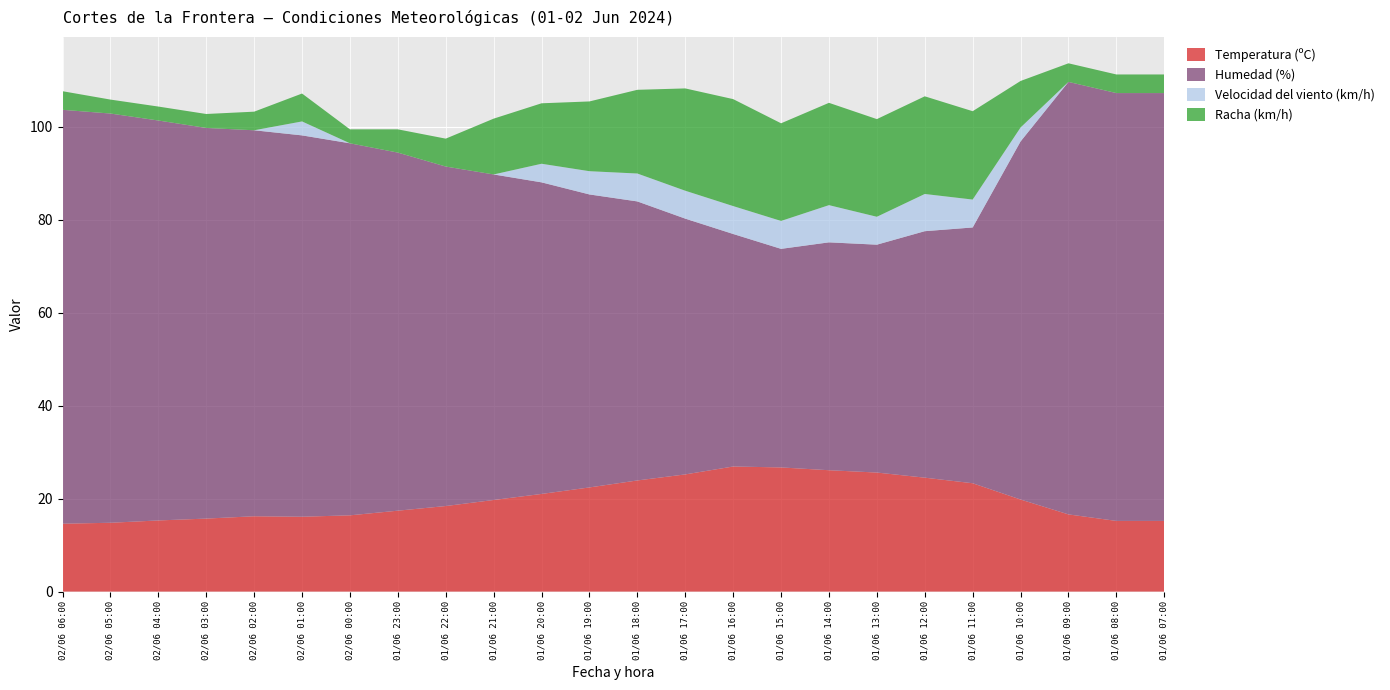

Reading right to left, what are all the values shown in this chart?

Temperatura (ºC): 15.2	15.2	16.6	19.8	23.3	24.5	25.6	26.1	26.7	26.9	25.2	23.9	22.4	21.0	19.7	18.4	17.4	16.4	16.1	16.2	15.7	15.3	14.8	14.6
Humedad (%): 92.0	92.0	93.0	77.0	55.0	53.0	49.0	49.0	47.0	50.0	55.0	60.0	63.0	67.0	70.0	73.0	77.0	80.0	82.0	83.0	84.0	86.0	88.0	89.0
Velocidad del viento (km/h): 0.0	0.0	0.0	3.0	6.0	8.0	6.0	8.0	6.0	6.0	6.0	6.0	5.0	4.0	0.0	0.0	0.0	0.0	3.0	0.0	0.0	0.0	0.0	0.0
Racha (km/h): 4.0	4.0	4.0	10.0	19.0	21.0	21.0	22.0	21.0	23.0	22.0	18.0	15.0	13.0	12.0	6.0	5.0	3.0	6.0	4.0	3.0	3.0	3.0	4.0